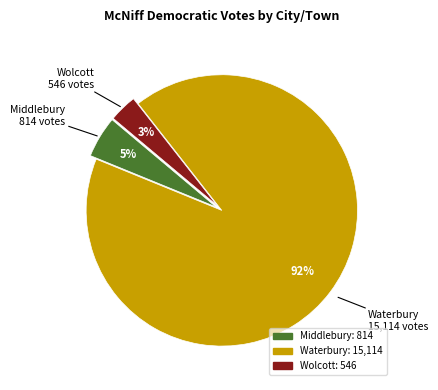

Which has a higher value, Wolcott or Waterbury?

Waterbury